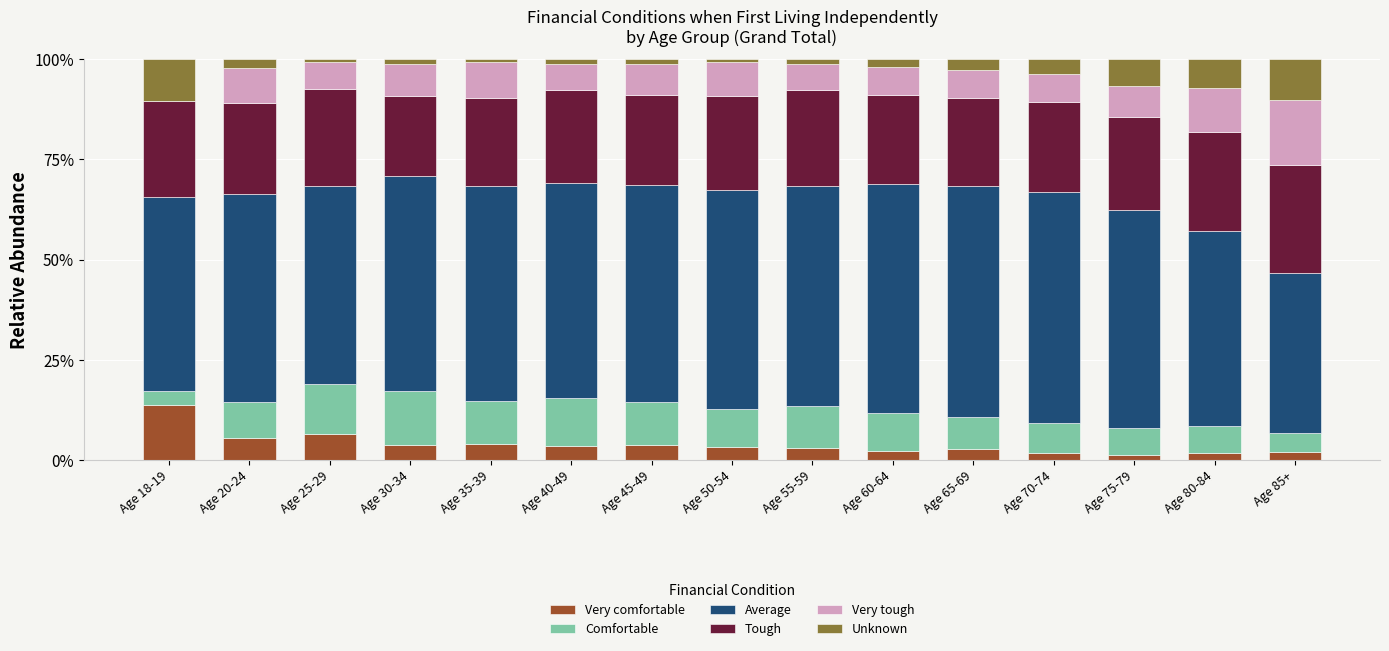

What is the maximum value for Very comfortable?

13.8